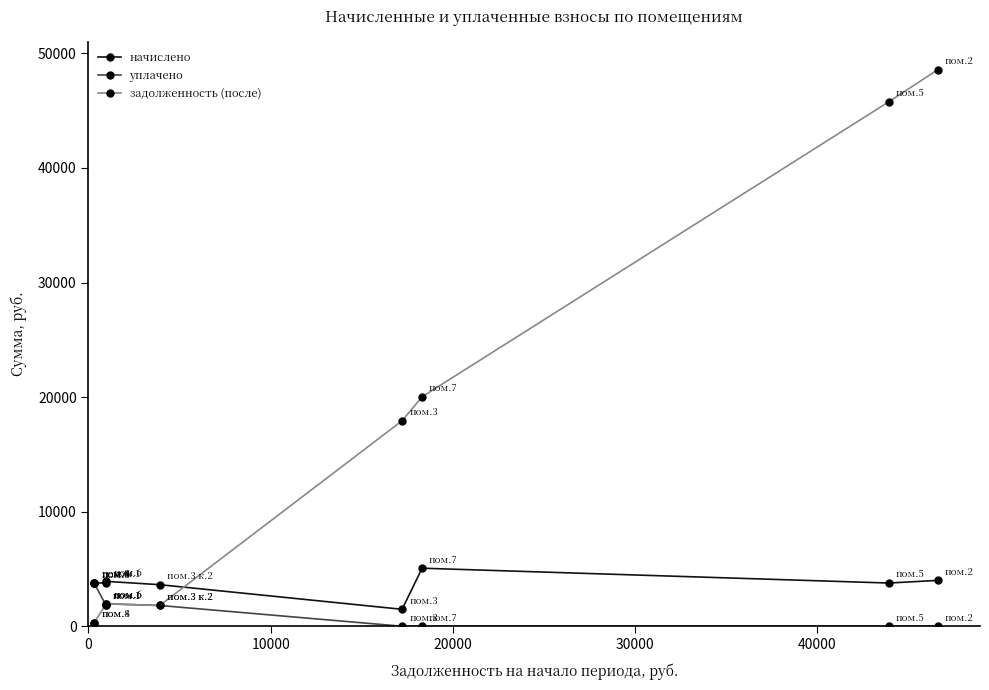

What is the value of the начислено point at the 3rd from the left?

3772.2